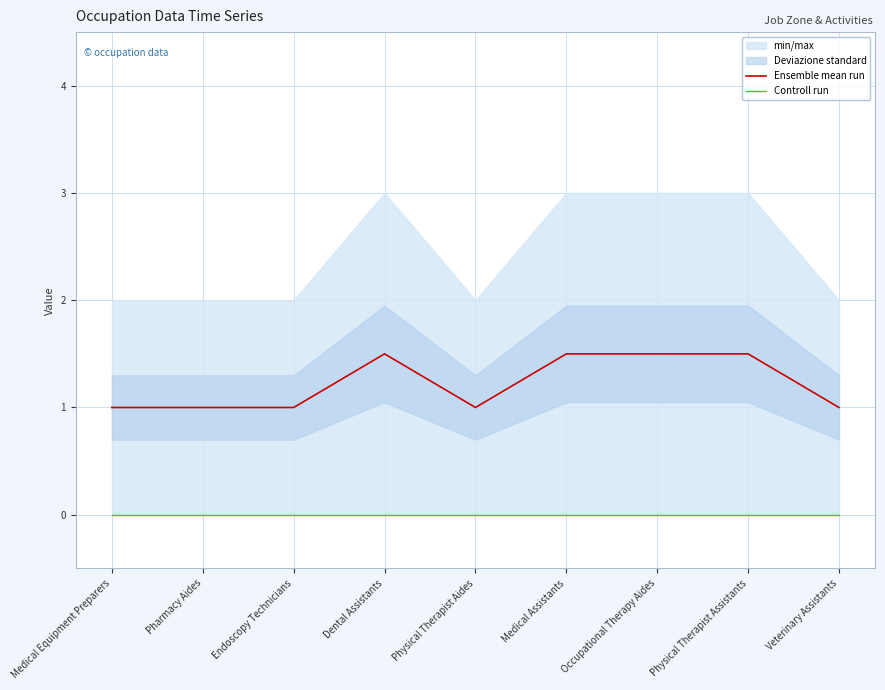

What is the average value of the Ensemble mean run series?

1.2